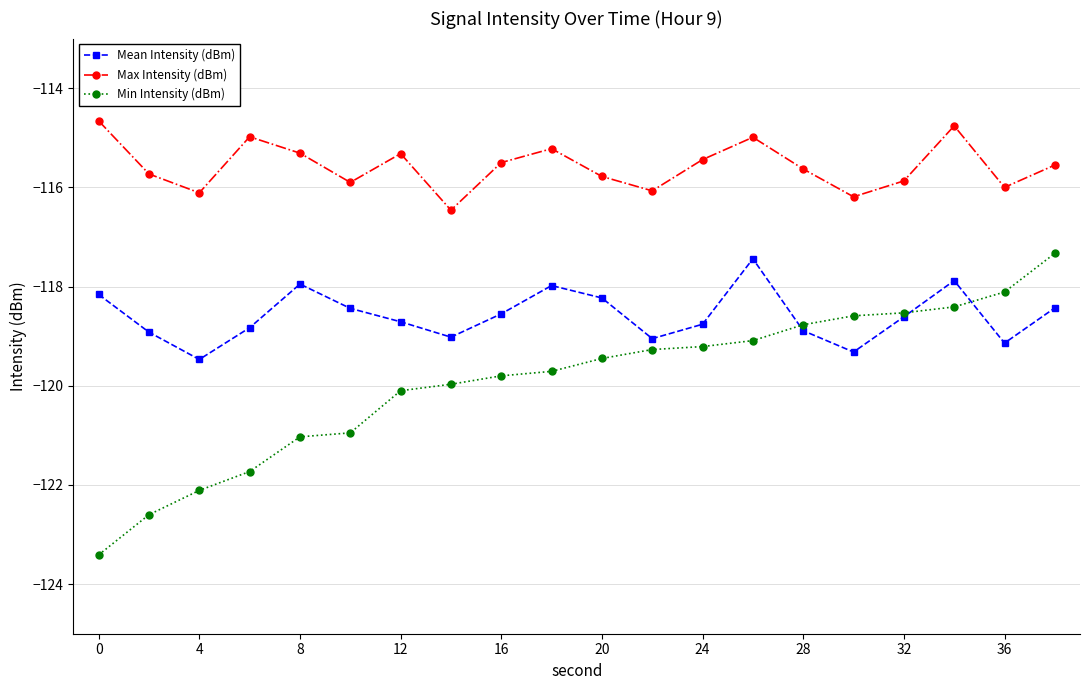

Which series has the widest spread of values?

Min Intensity (dBm)